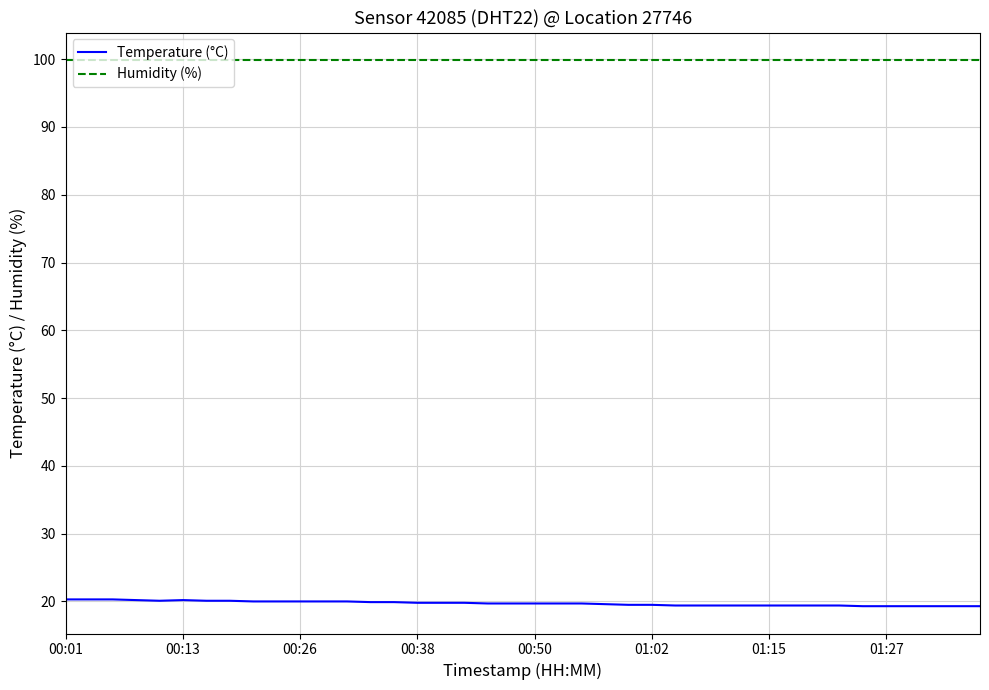

What is the average value of the Humidity (%) series?

99.9